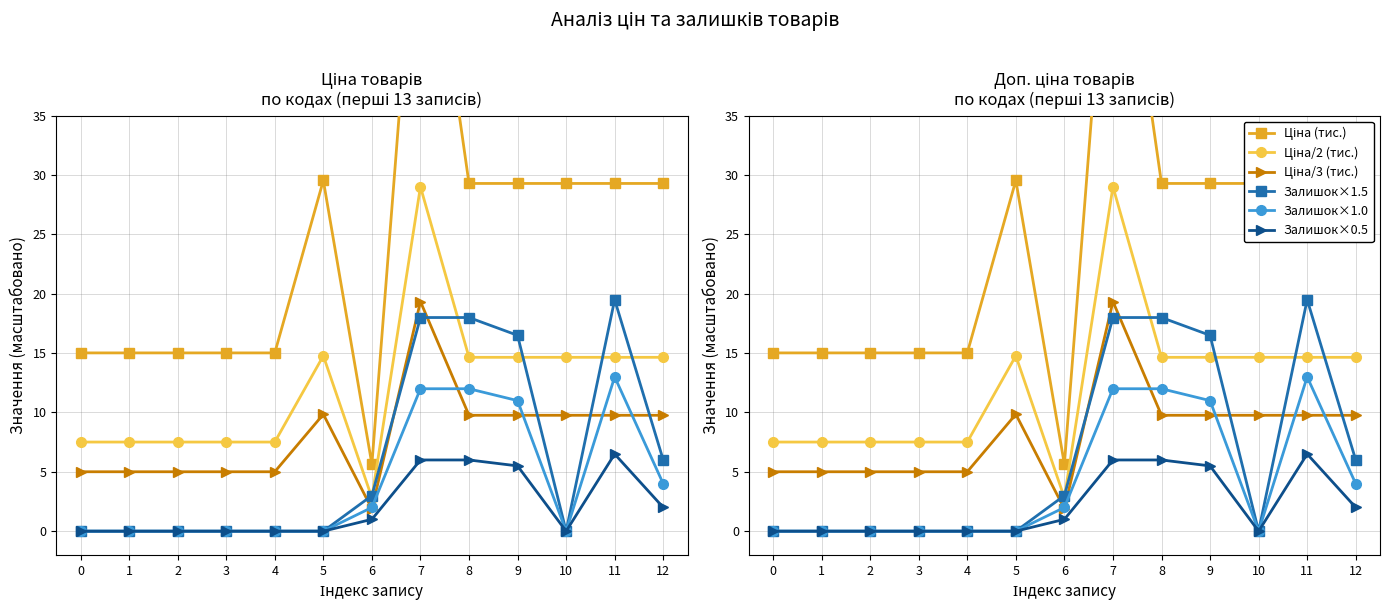

What is the difference between the maximum and minimum values in the Залишок×1.0 series?

13.0